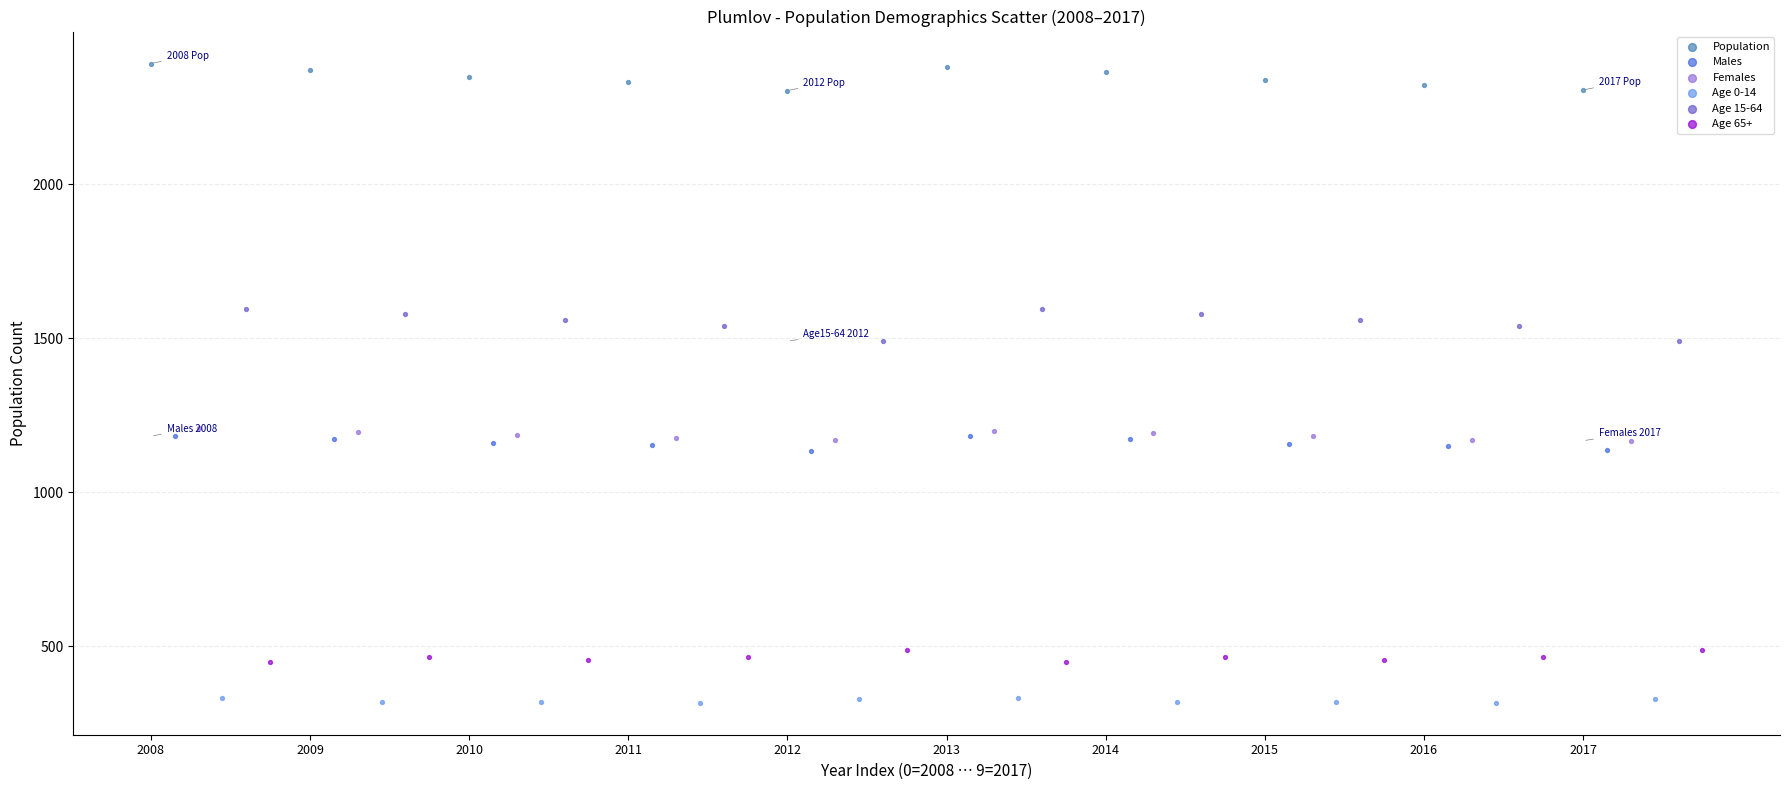

Which series reaches the maximum Y coordinate?

Population